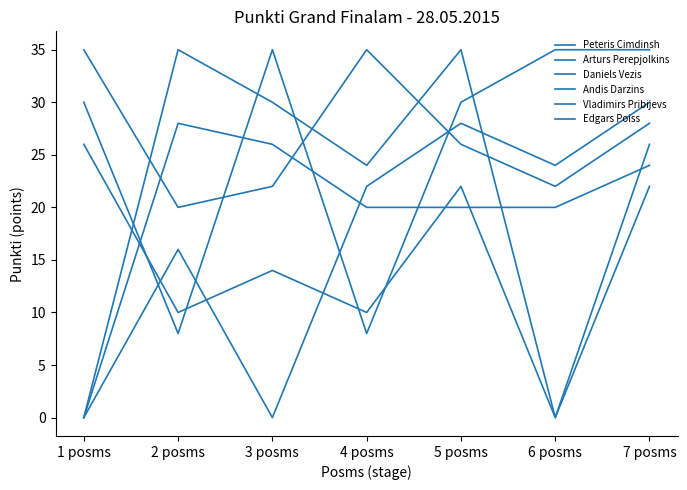

At which category is the sum across all series the highest?

7 posms